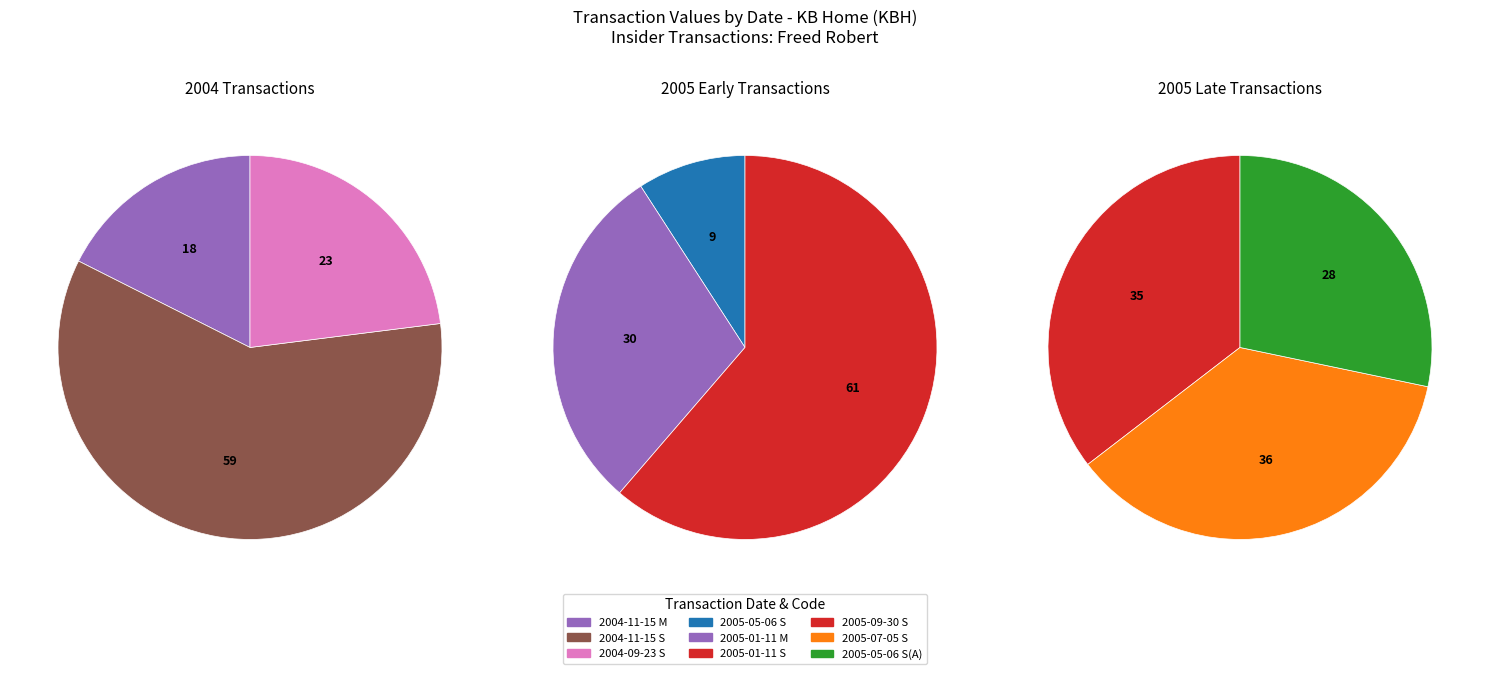

To the nearest percent, what is the average slice percentage?

11%